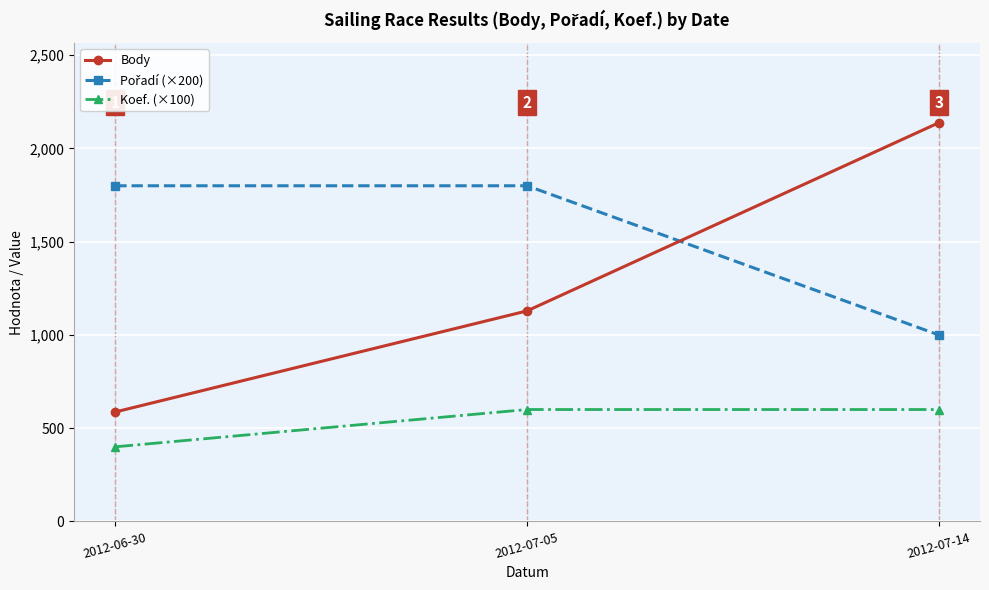

Which label corresponds to the smallest value in the chart?

2012-06-30